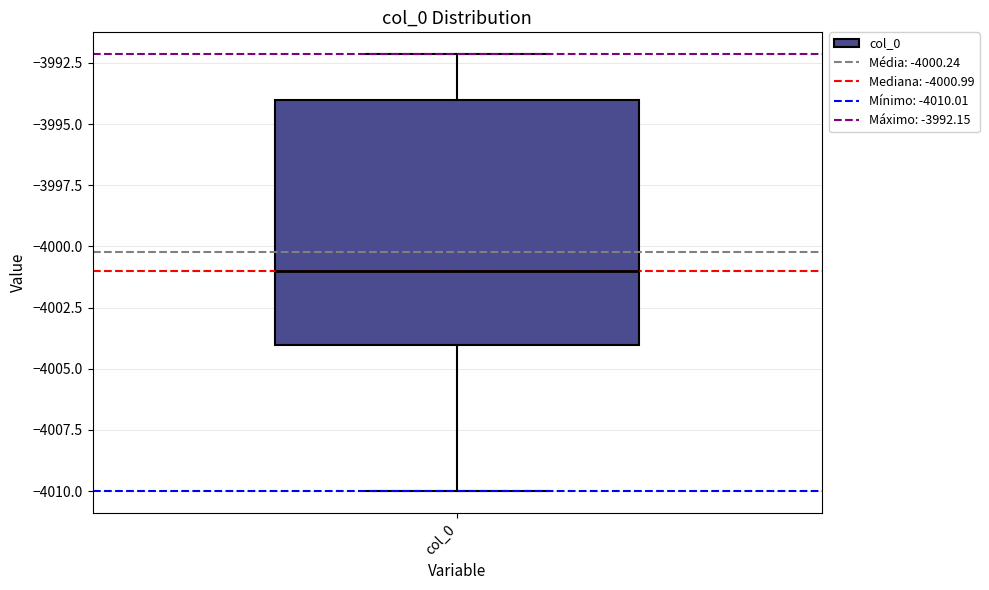

Where is the lower edge of the box for col_0 on the y-axis? The values are not printed on the chart, so give them approximately, as read against the axis.

-4004